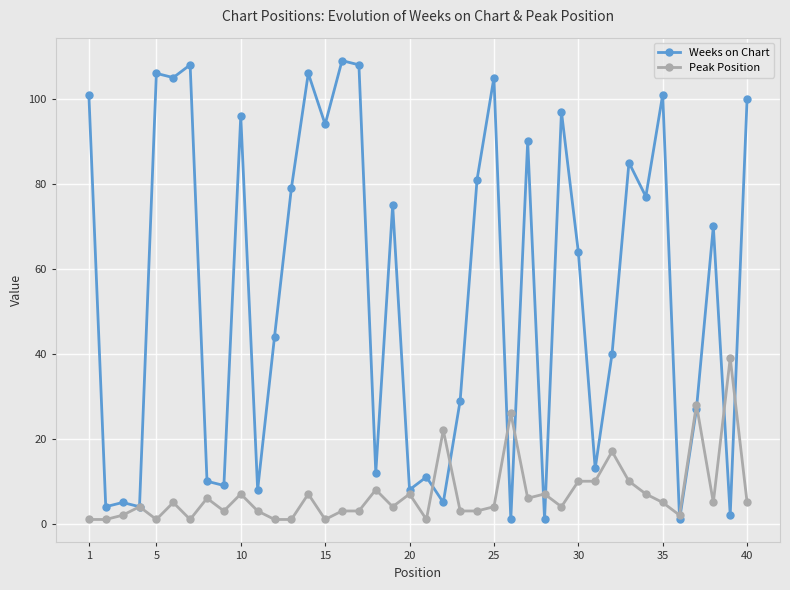

Which series has the largest total across all categories?

Weeks on Chart